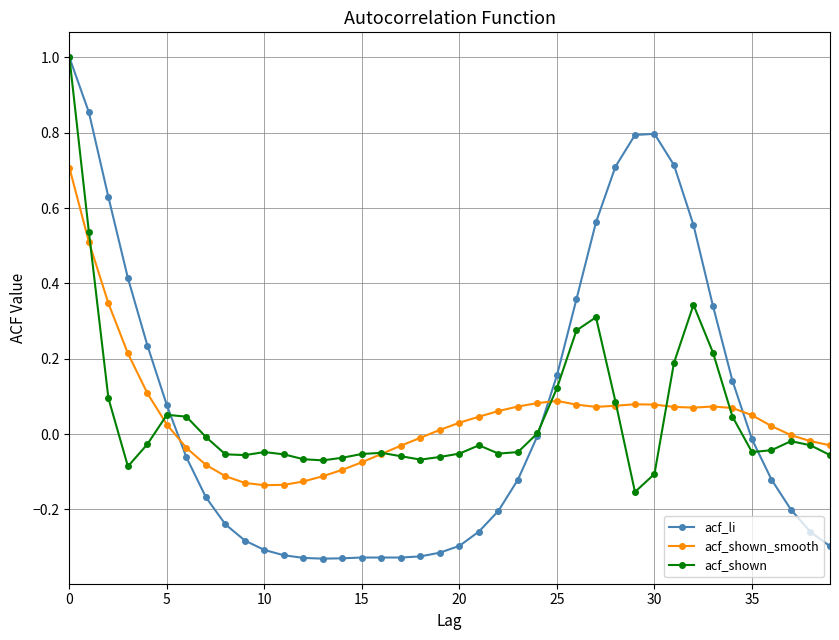

True or false: acf_li and acf_shown_smooth cross at least once.

True